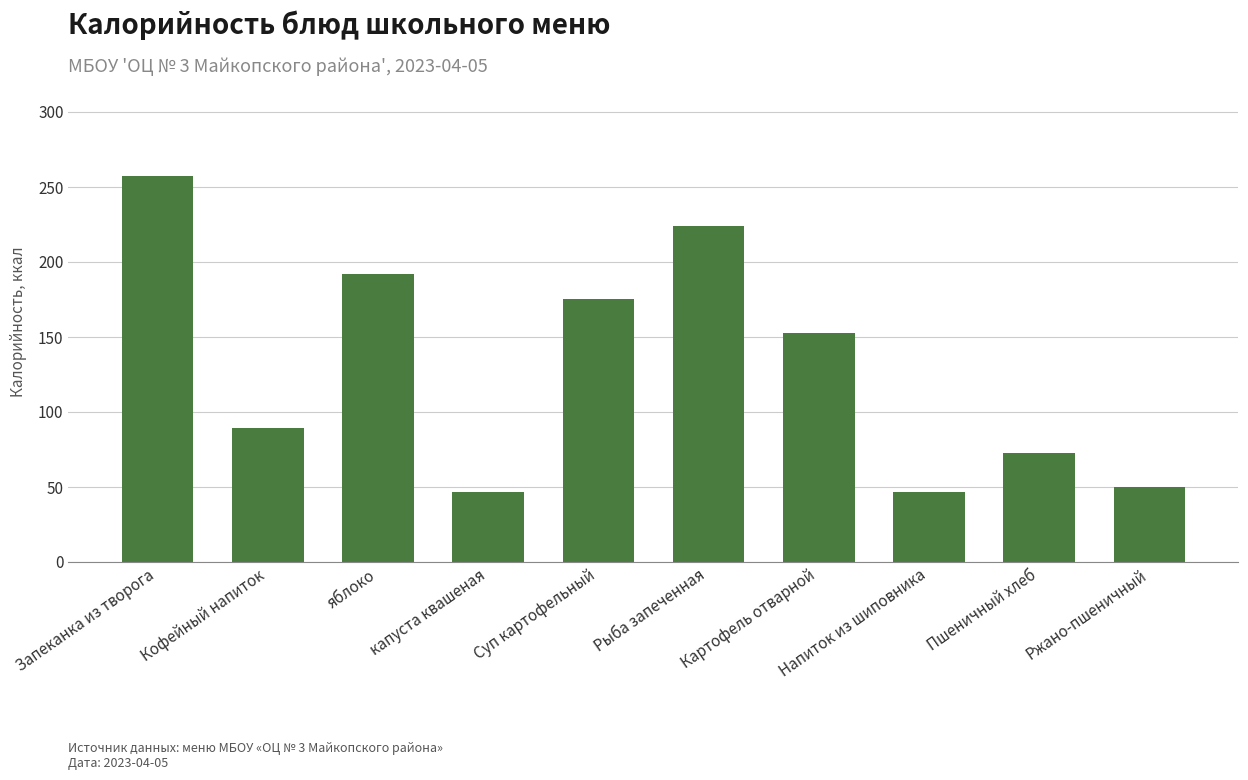

At which category does the chart reach its peak across all series?

Запеканка из творога